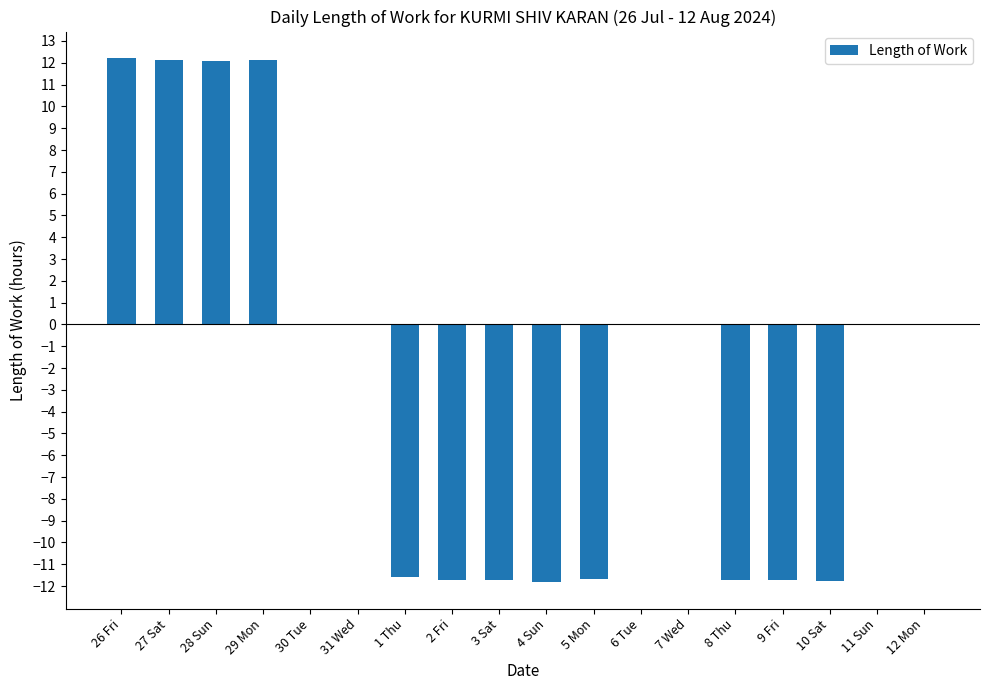

What is the maximum value shown in the chart?

12.2